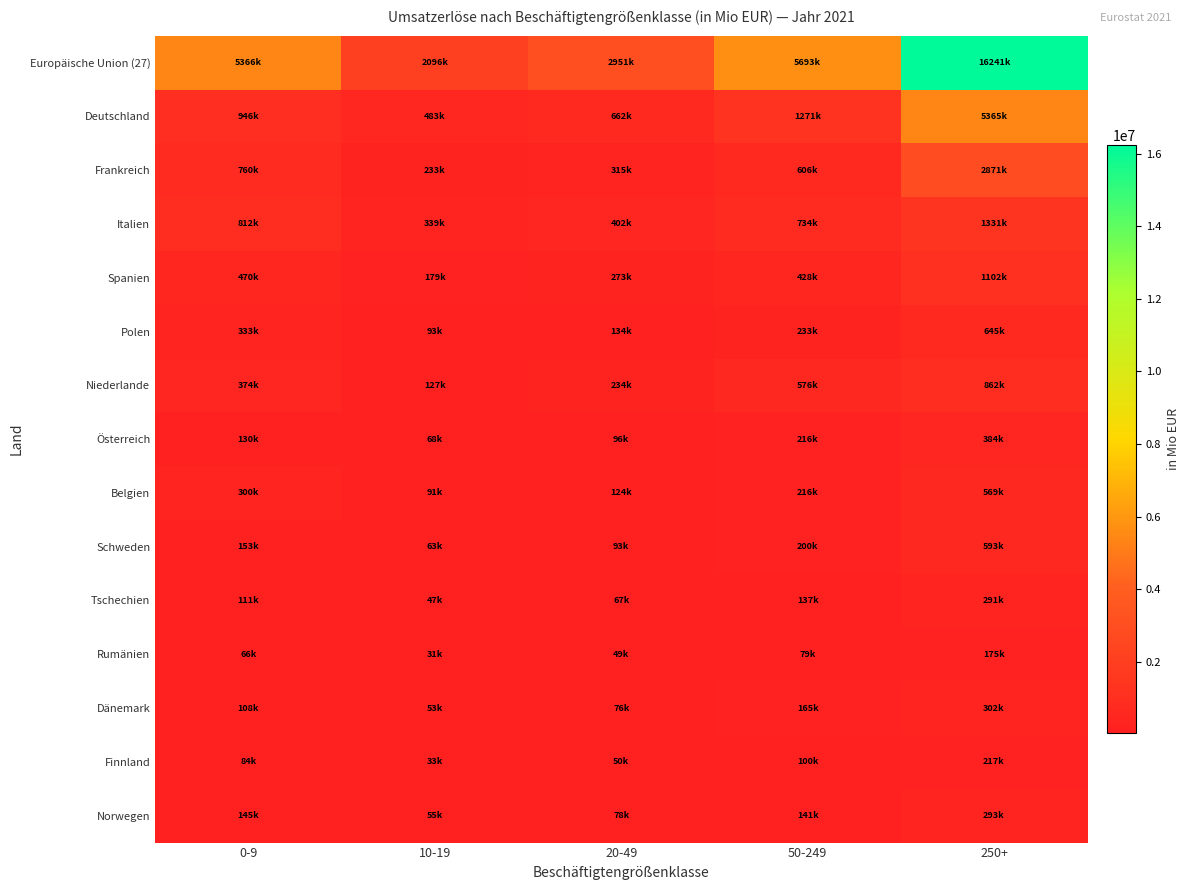

At how many categories does at least one series exceed 11155868?

1